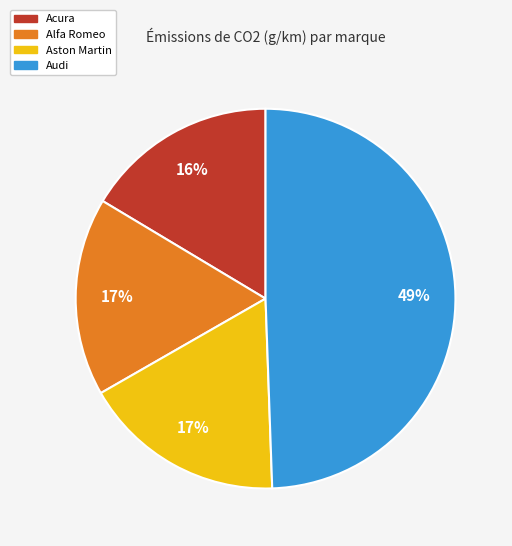

Does any single category account for the majority?

No